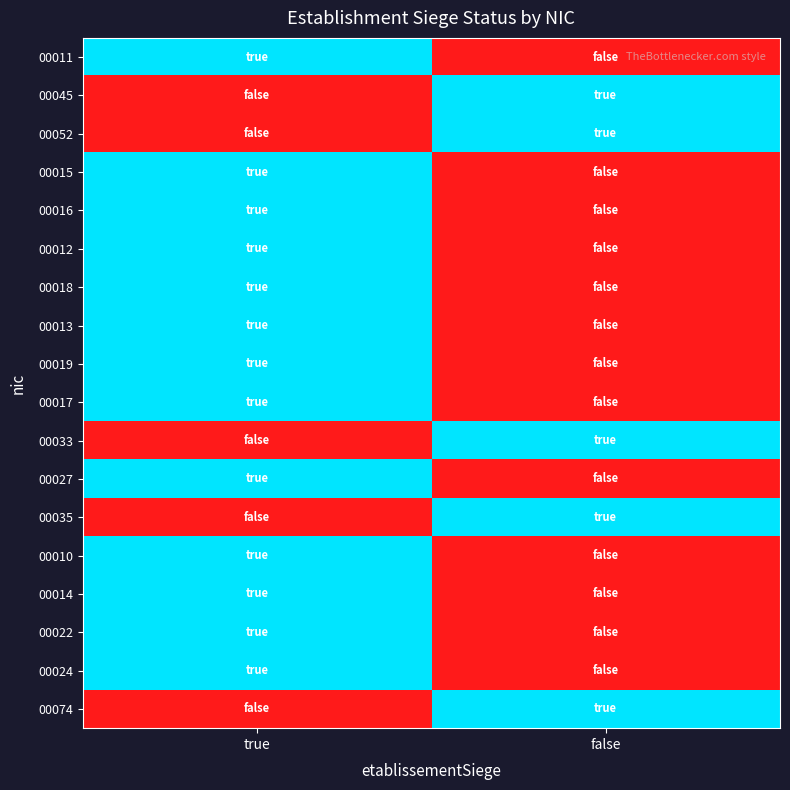

Reading left to right, transcribe all the data shown in this chart.

00011: true=1	false=0
00045: true=0	false=1
00052: true=0	false=1
00015: true=1	false=0
00016: true=1	false=0
00012: true=1	false=0
00018: true=1	false=0
00013: true=1	false=0
00019: true=1	false=0
00017: true=1	false=0
00033: true=0	false=1
00027: true=1	false=0
00035: true=0	false=1
00010: true=1	false=0
00014: true=1	false=0
00022: true=1	false=0
00024: true=1	false=0
00074: true=0	false=1